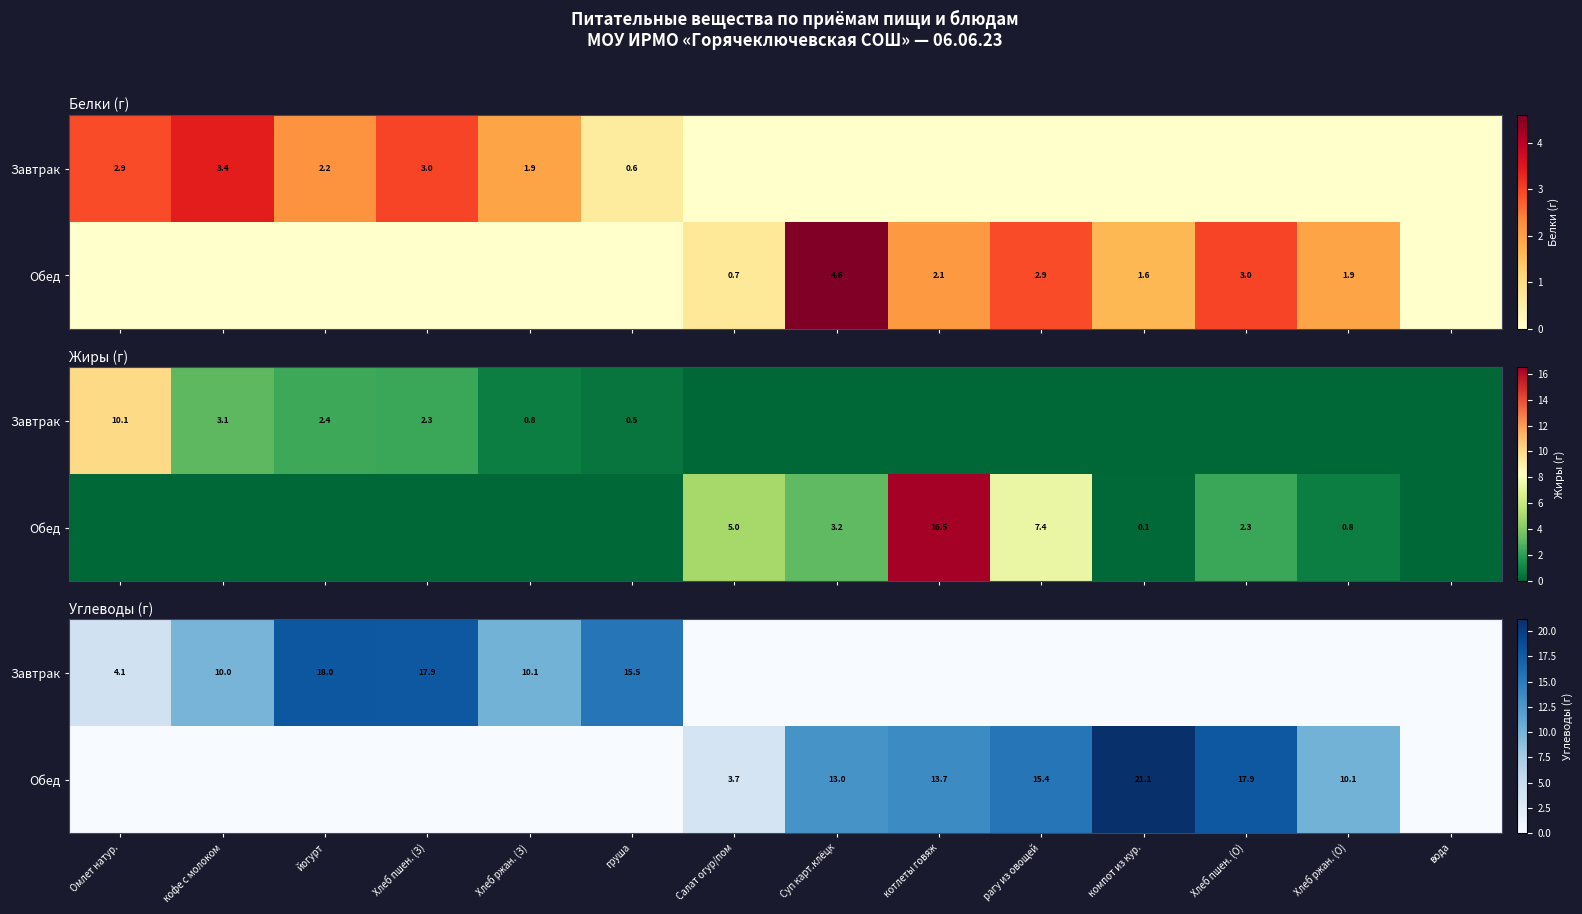

How many data points does each series have?

14